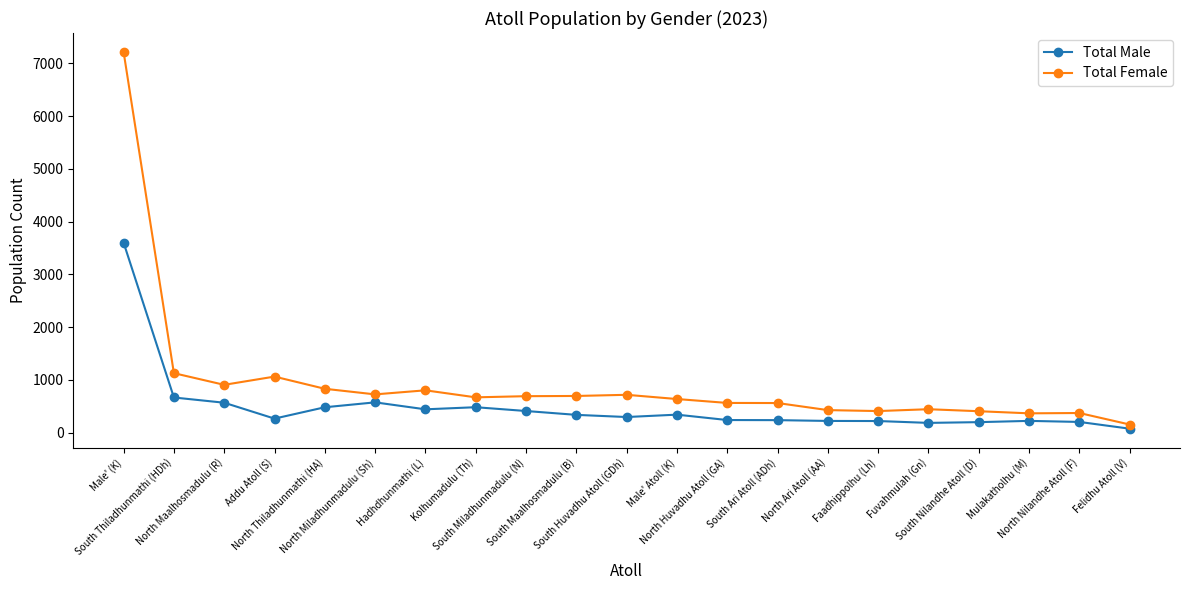

What is the spread (max minus min) of values at South Ari Atoll (ADh)?

324